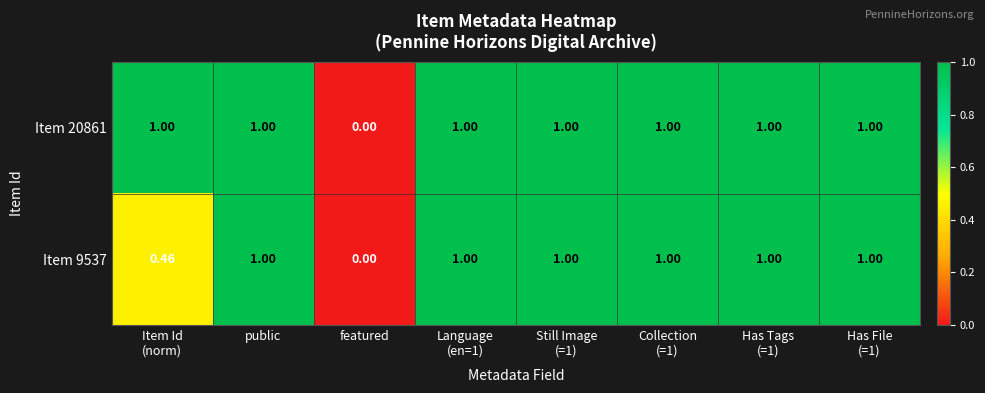

Is the value of Item 20861 at featured greater than the value of Item 9537 at public?

No